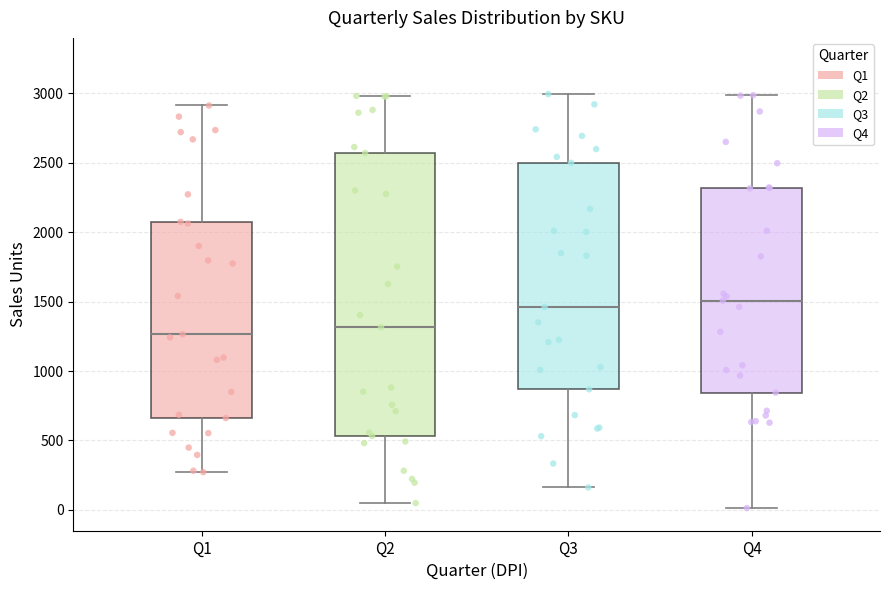

Reading left to right, transcribe this box plot: for each box, give where its median line is, the range the box spans, and where its two whiskers end, as read against the y-axis. The values are not printed on the chart, so give them approximately, as read against the axis.

Q1: median 1250, box 650 to 2100, whiskers 250 to 2900
Q2: median 1300, box 550 to 2550, whiskers 50 to 3000
Q3: median 1450, box 850 to 2500, whiskers 150 to 3000
Q4: median 1500, box 850 to 2300, whiskers 0 to 3000